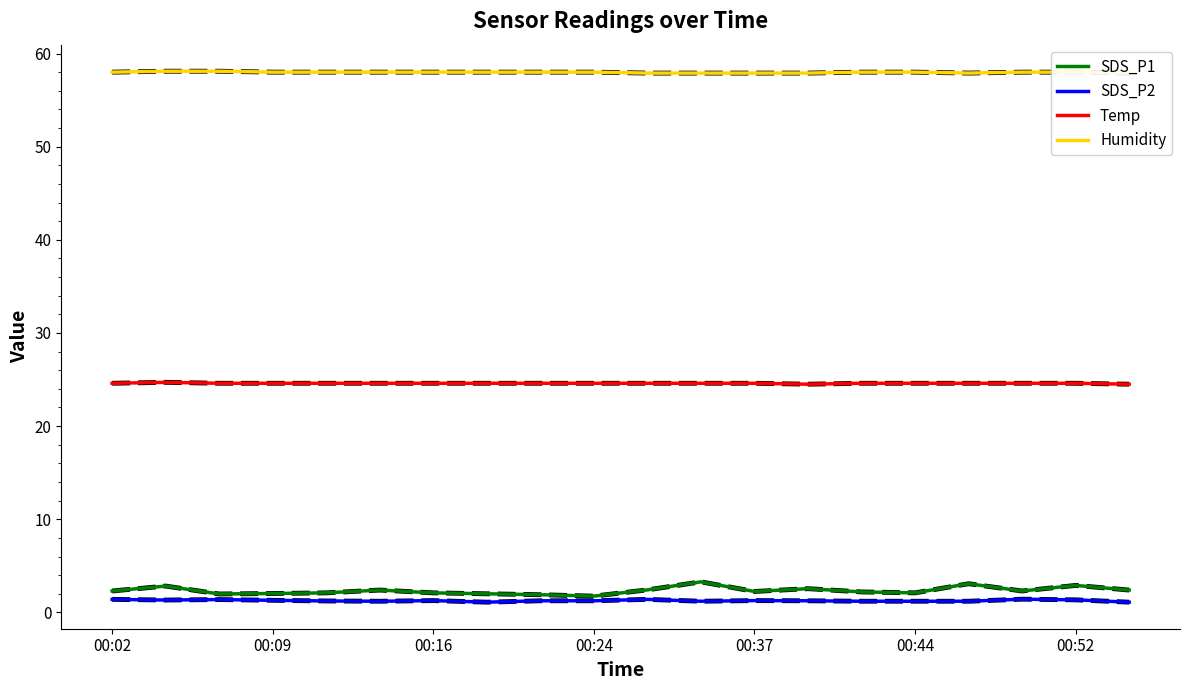

What is the difference between the maximum and minimum values in the SDS_P1 series?

1.5